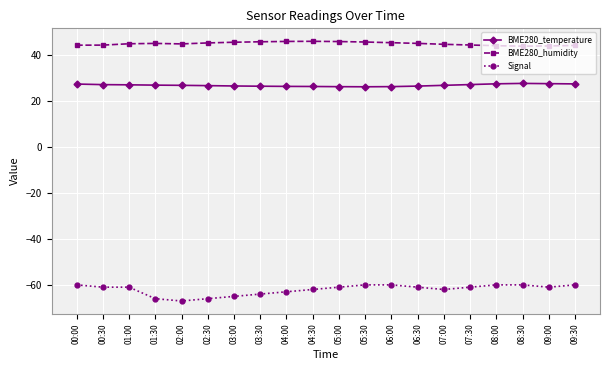

What is the approximate value of BME280_temperature at 01:00?

26.9